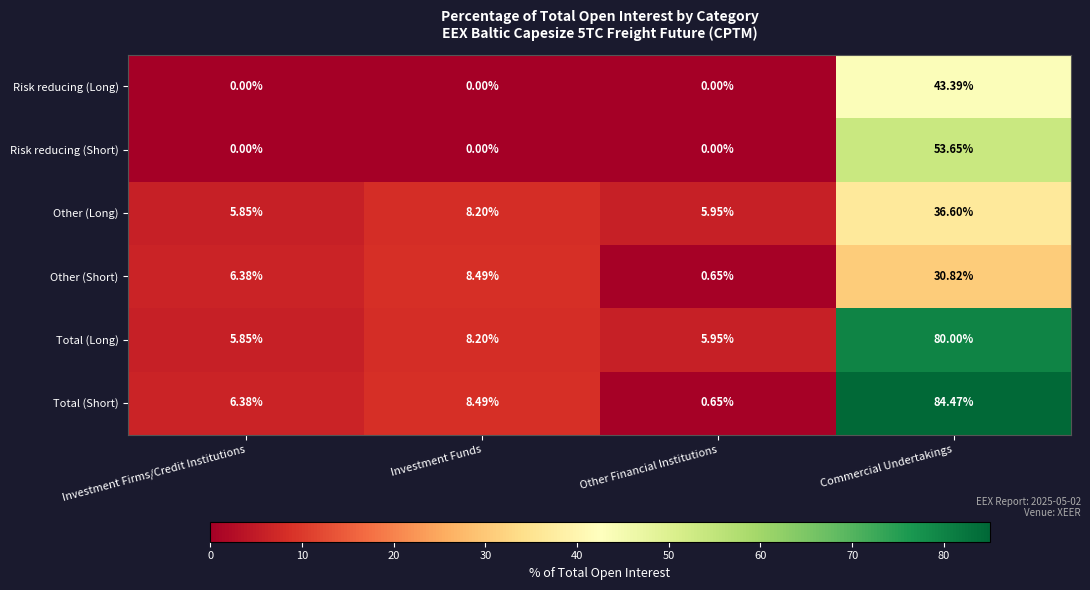

Where does the Total (Long) series first go above 8?

Investment Funds